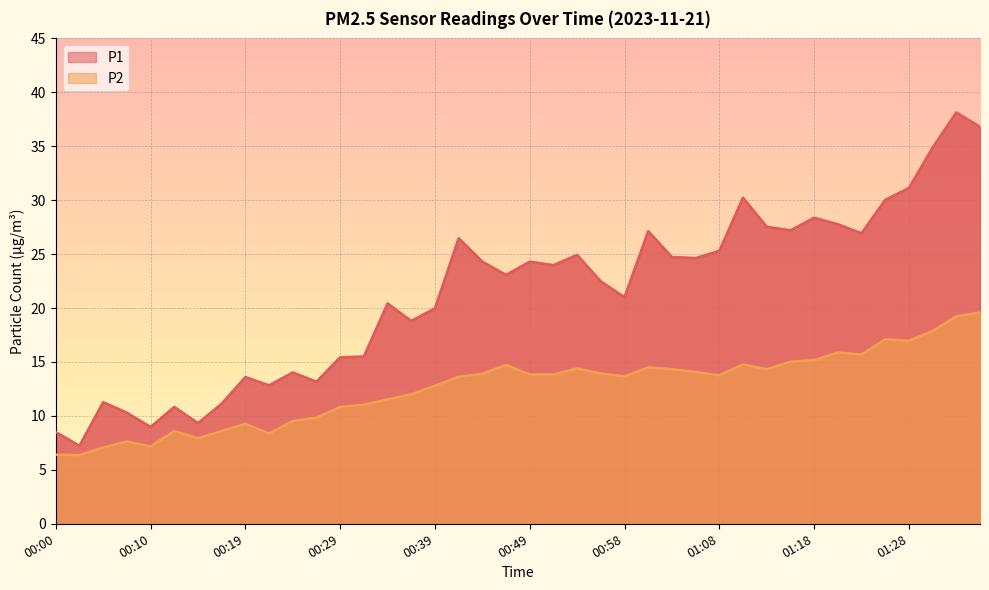

What is the greatest value displayed?

38.1